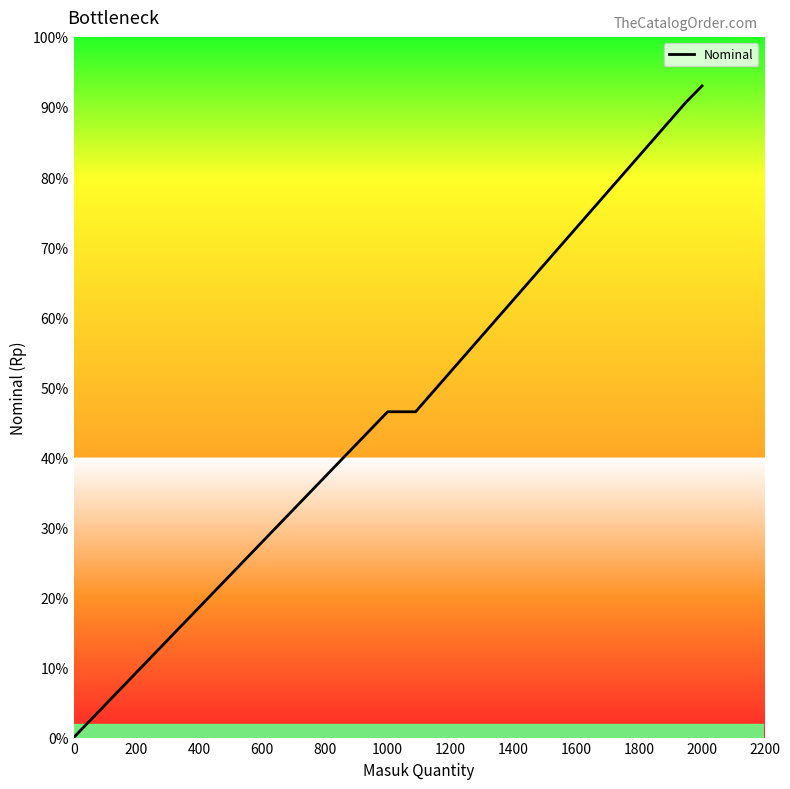

How many distinct data groups are displayed?

1